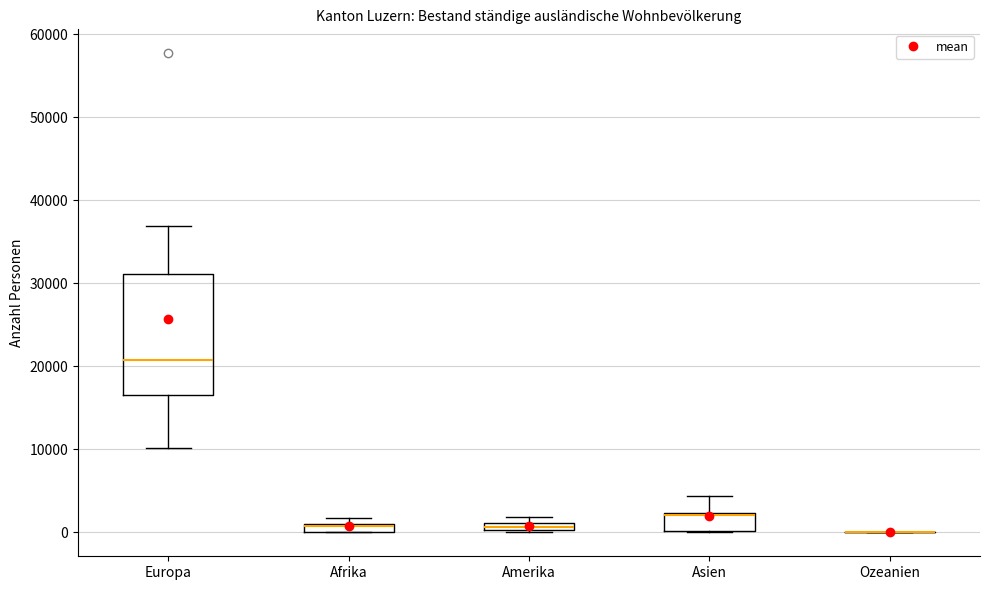

Comparing the boxes themselves (not the whiskers), which one is the tallest?

Europa